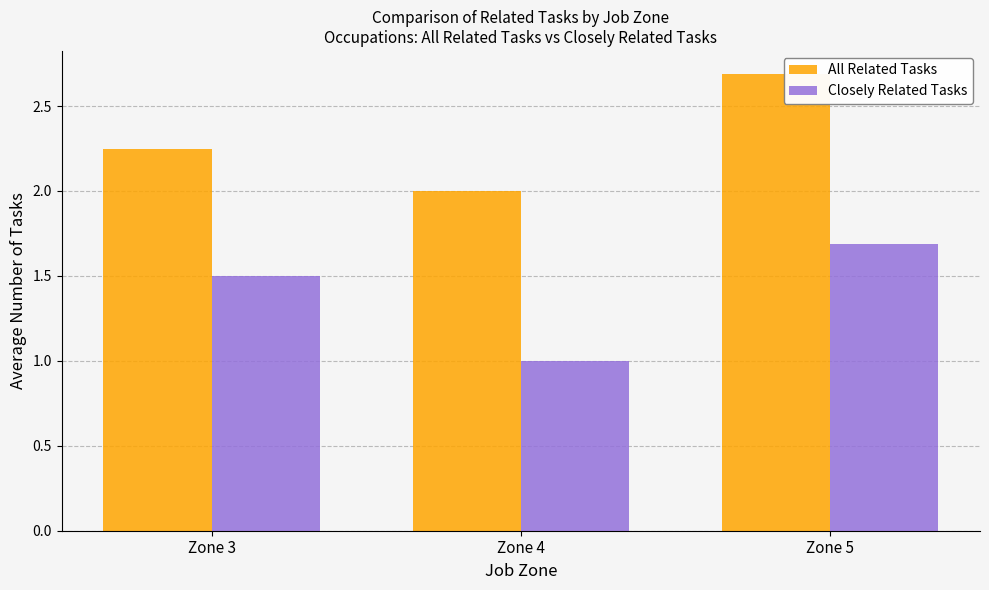

Is the value of All Related Tasks at Zone 5 greater than the value of Closely Related Tasks at Zone 4?

Yes